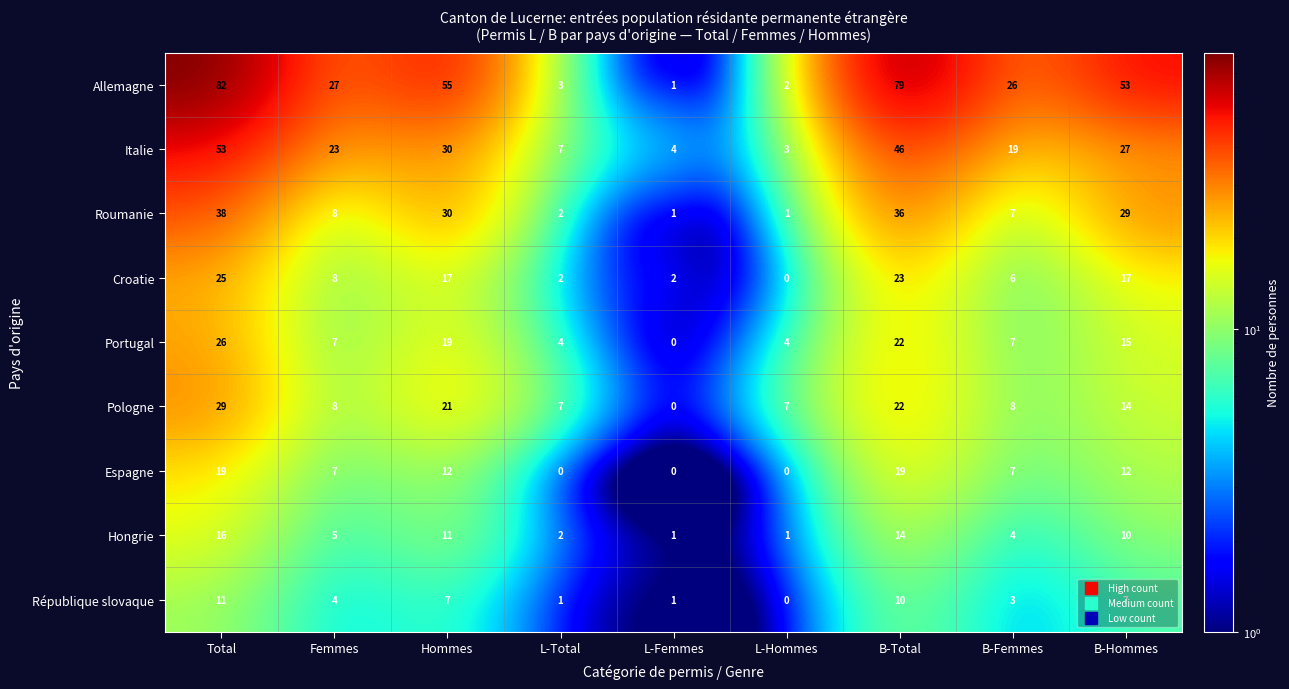

How many values in Croatie are above zero?

8